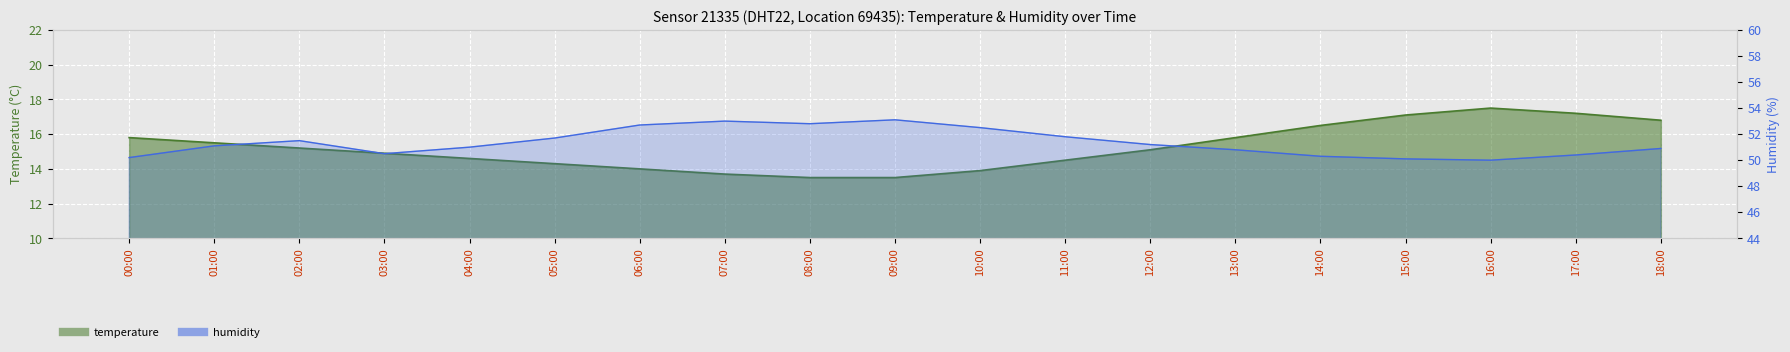

In humidity, how many points are higher than both neighbors (excluding endpoints)?

3